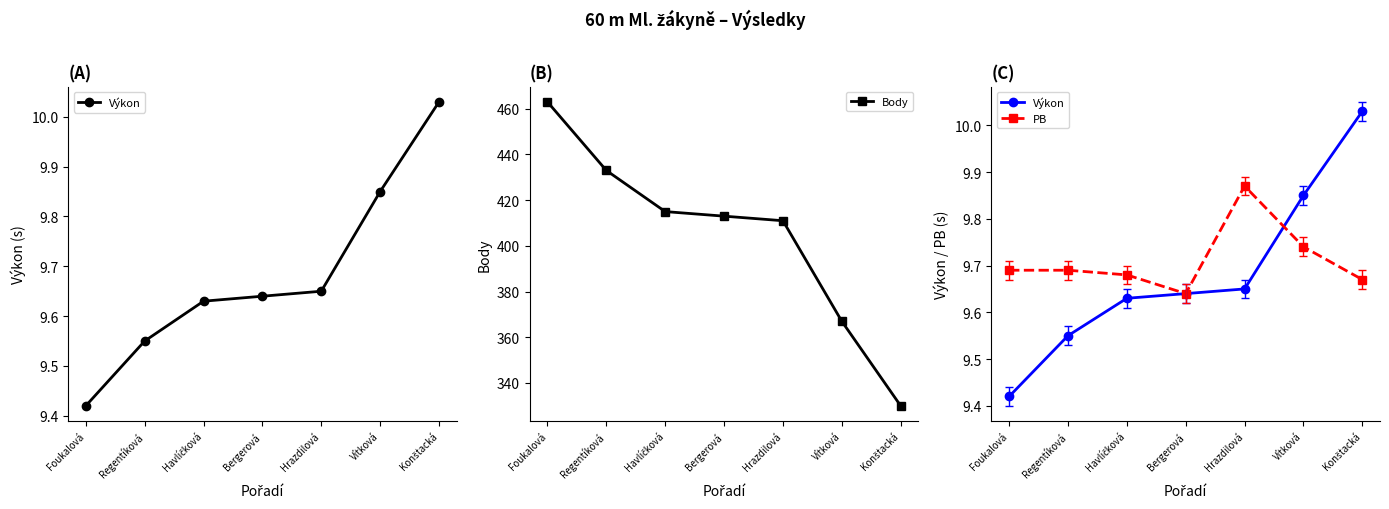

Does the chart have visible grid lines?

No